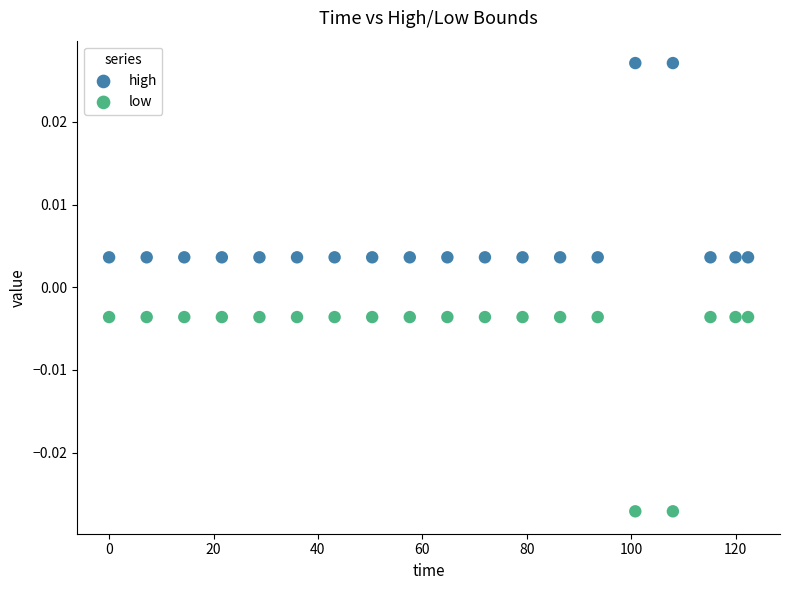

Which series reaches the maximum Y coordinate?

high